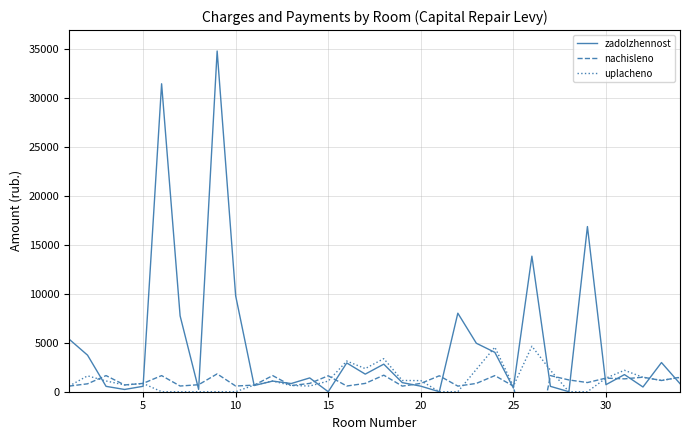

What is the highest value of the zadolzhennost series?

34790.4